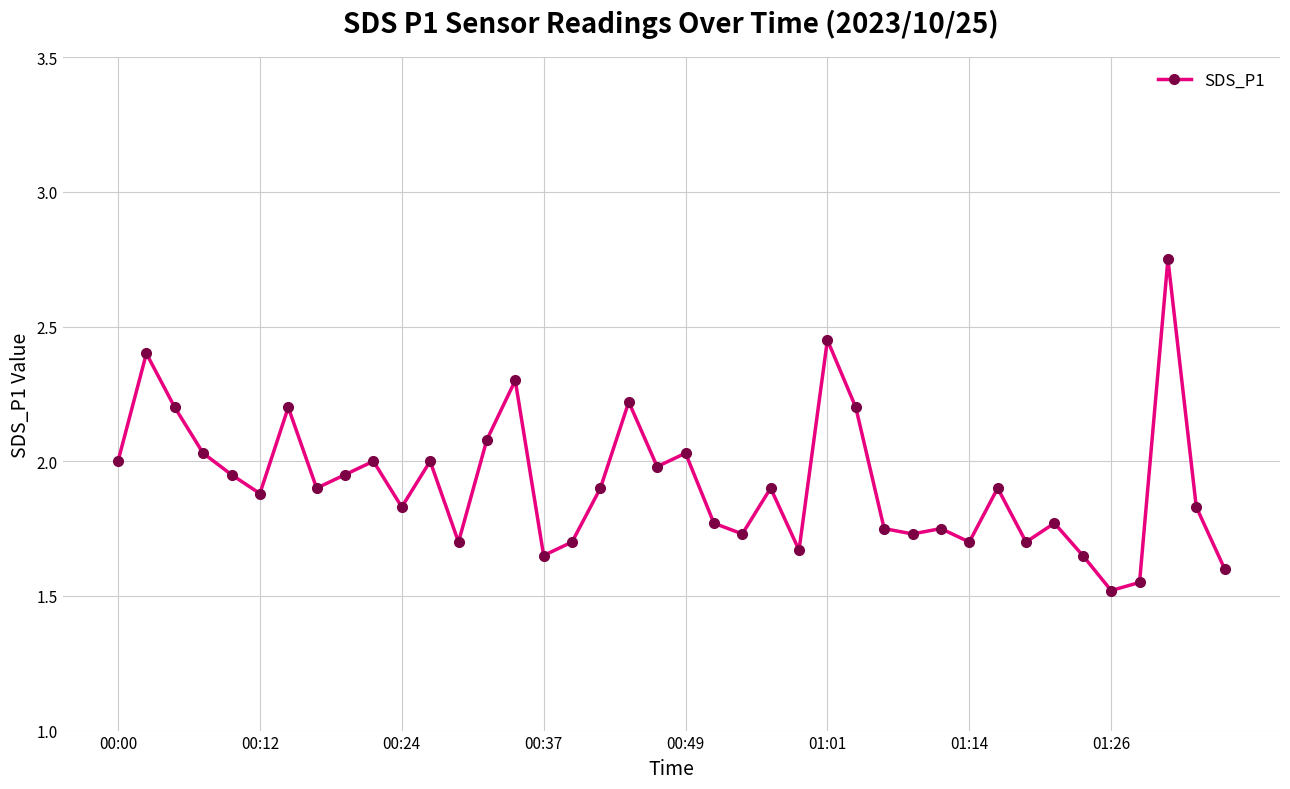

What is the minimum value shown in the chart?

1.5